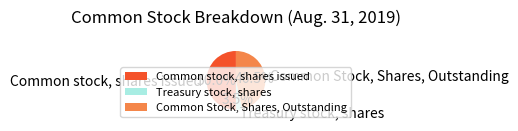

To the nearest percent, what is the average slice percentage?

33%